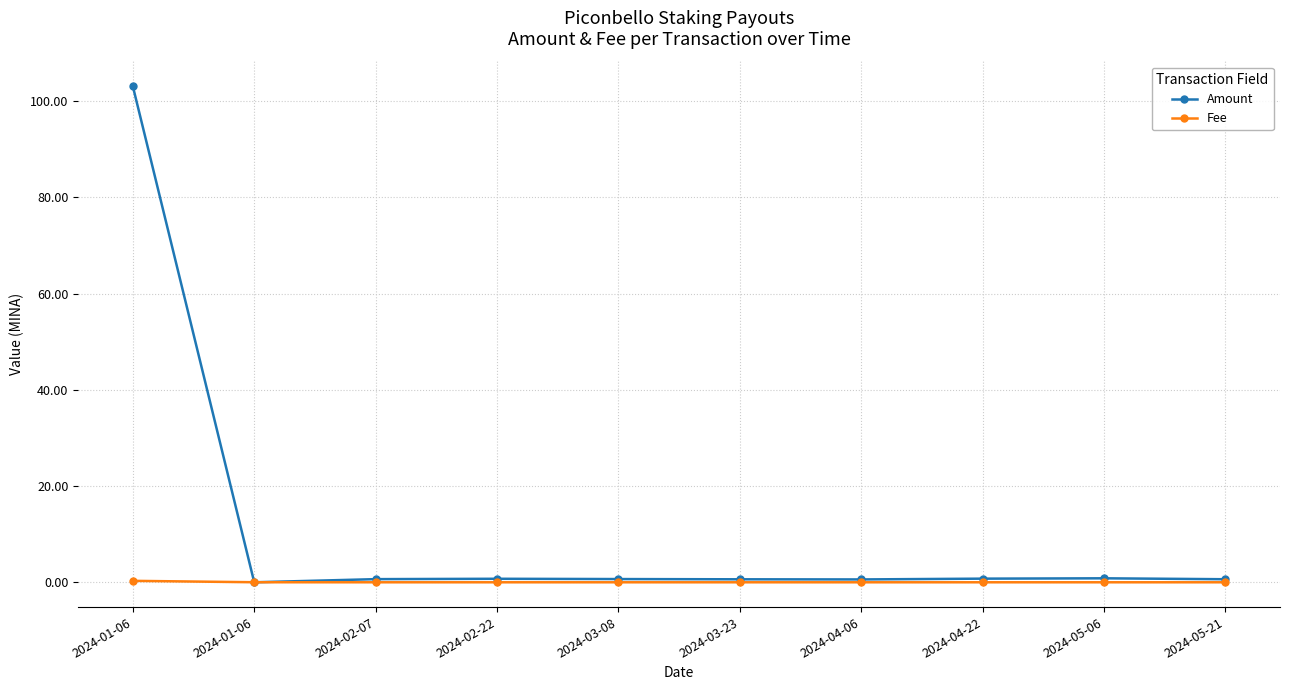

Is the value of Amount at 2024-05-06 greater than the value of Fee at 2024-02-07?

Yes